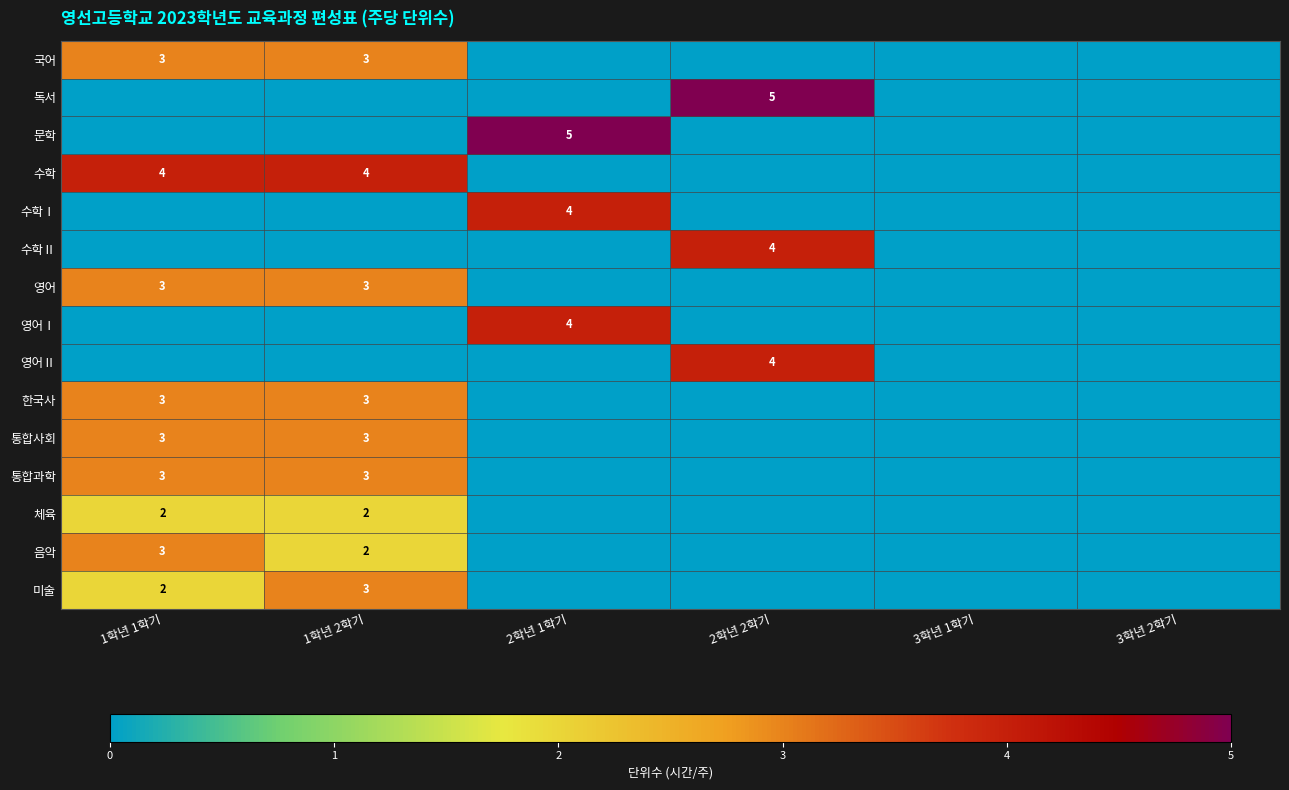

True or false: 문학 has a value of 5 at 2학년 1학기.

True